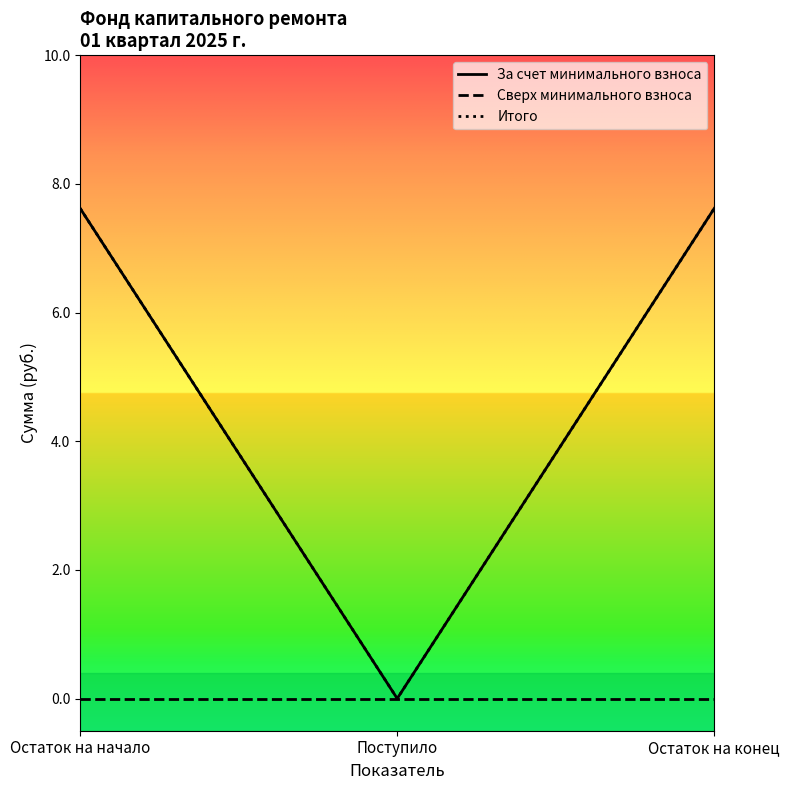

What is the difference between the maximum and minimum values in the Итого series?

7.6